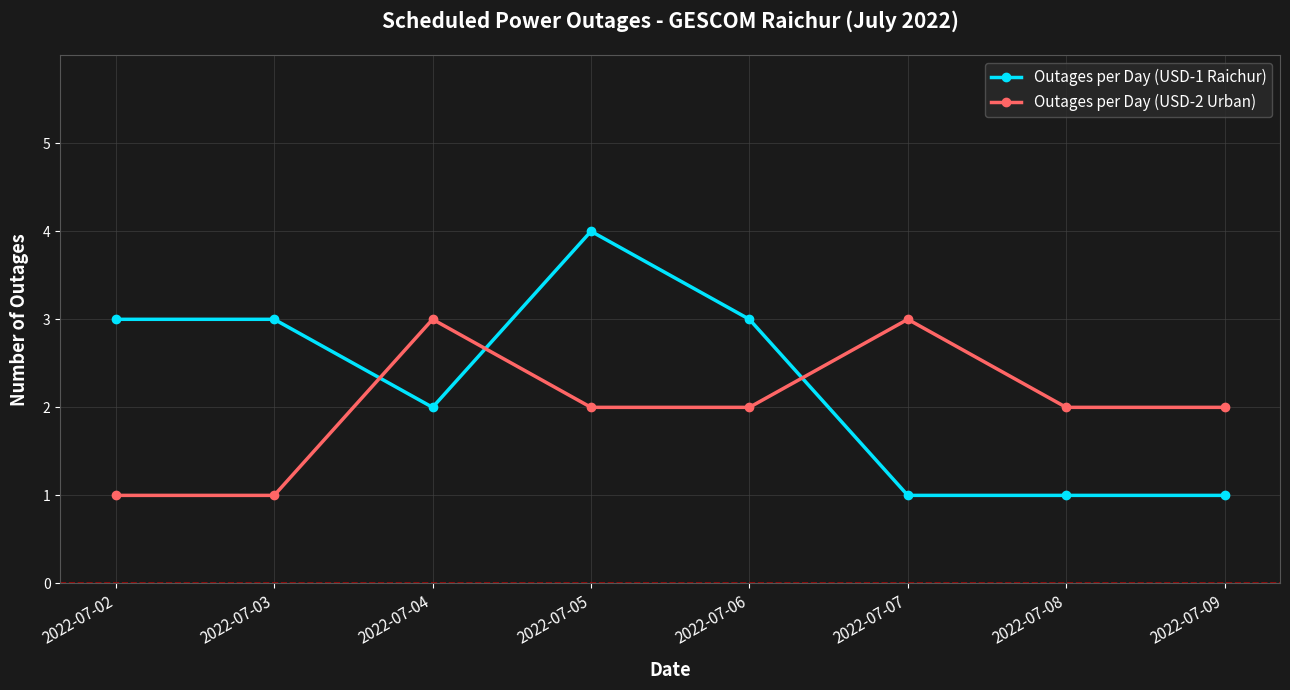

At which label does Outages per Day (USD-2 Urban) first exceed 2?

2022-07-04